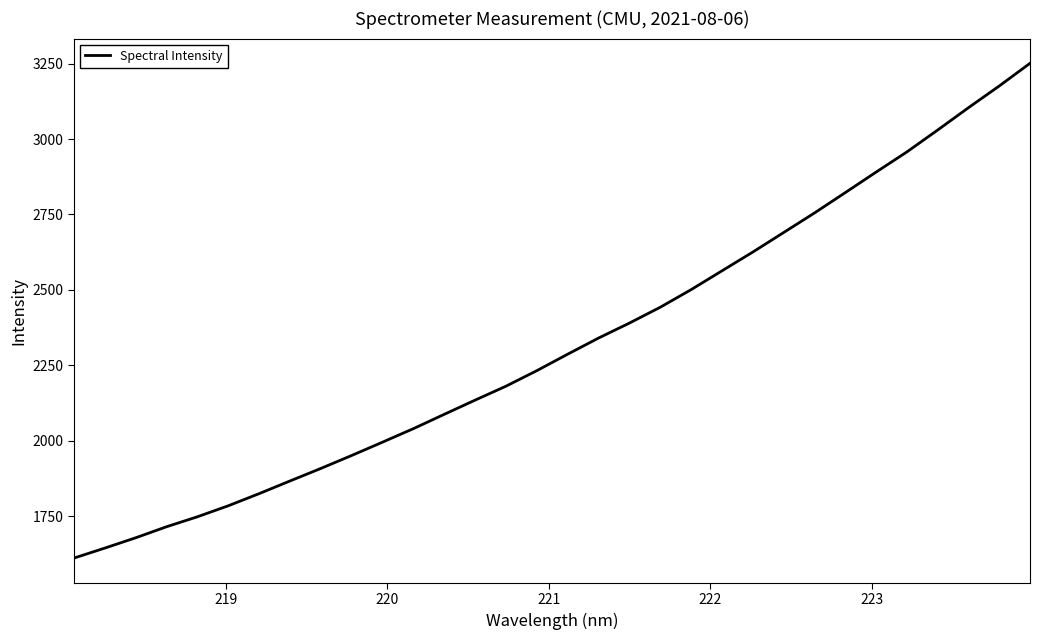

What is the difference between the maximum and minimum values?

1640.0